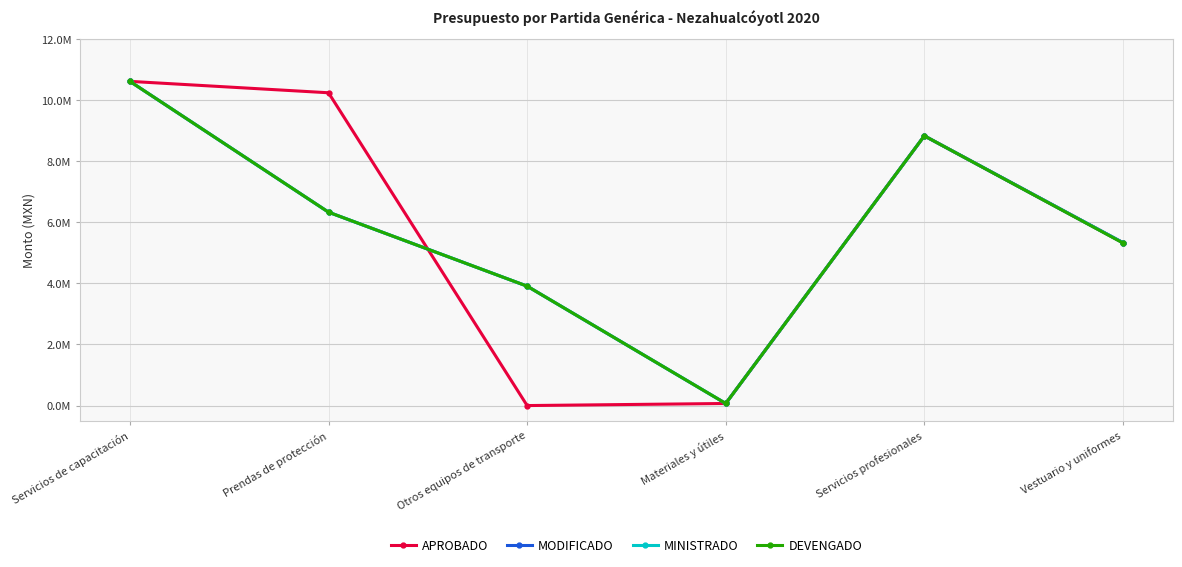

Is this an area chart (filled region under the line)?

No